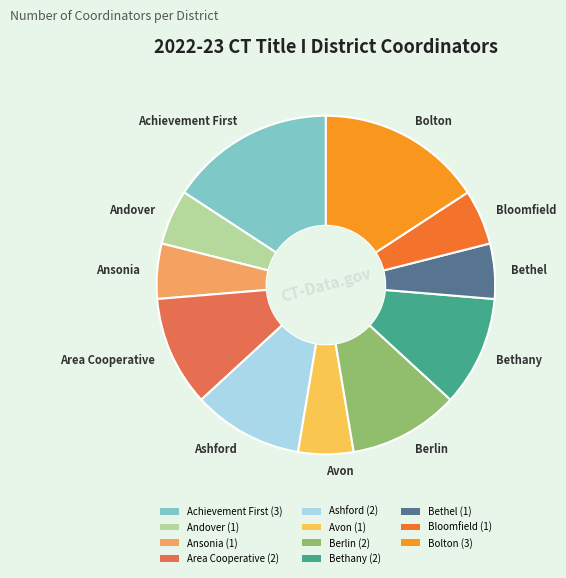

Is the sum of Avon and Bolton greater than half?

No